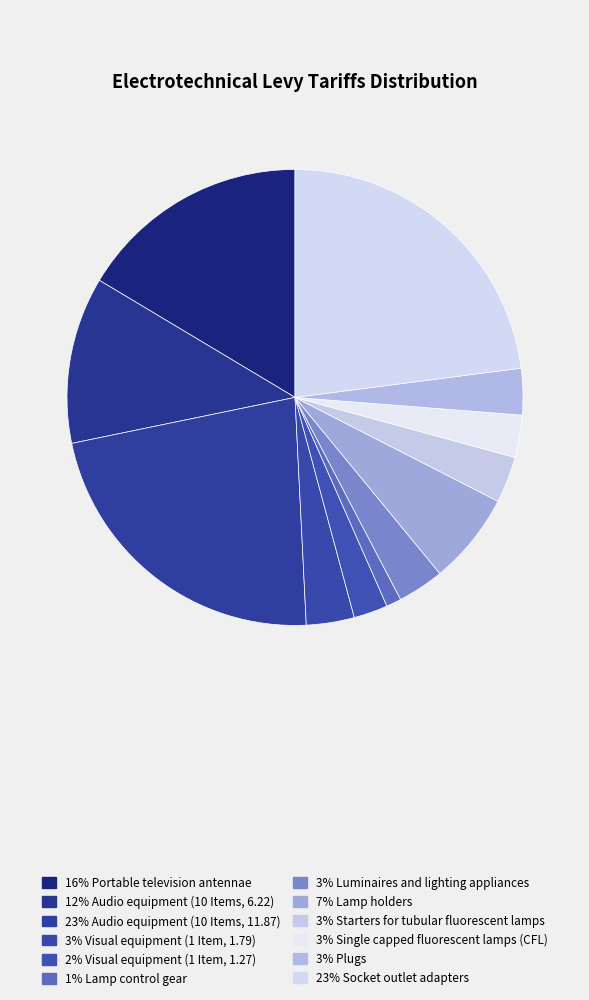

What is the largest slice in the pie chart?

Socket outlet adapters